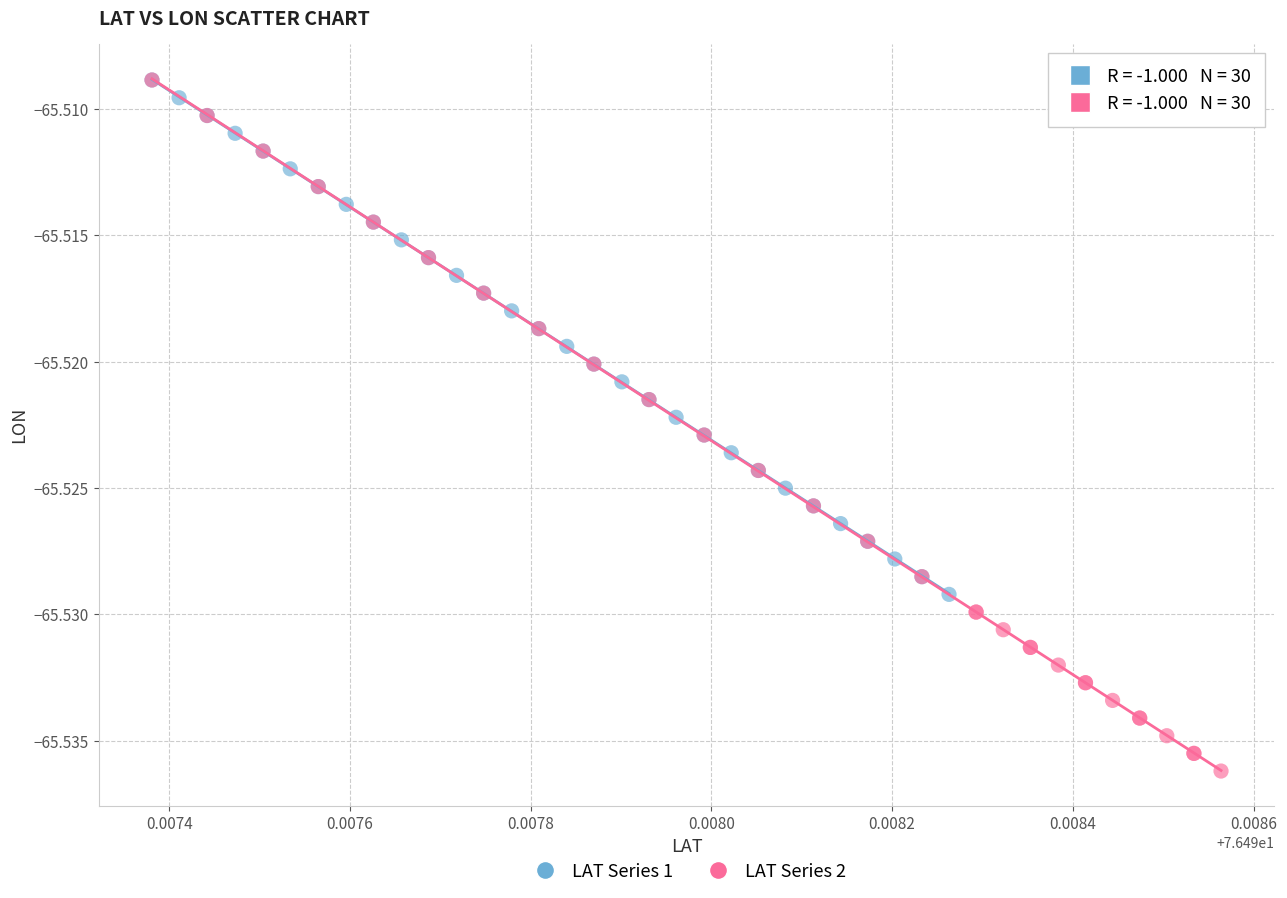

Which series reaches the minimum Y coordinate?

LAT Series 2